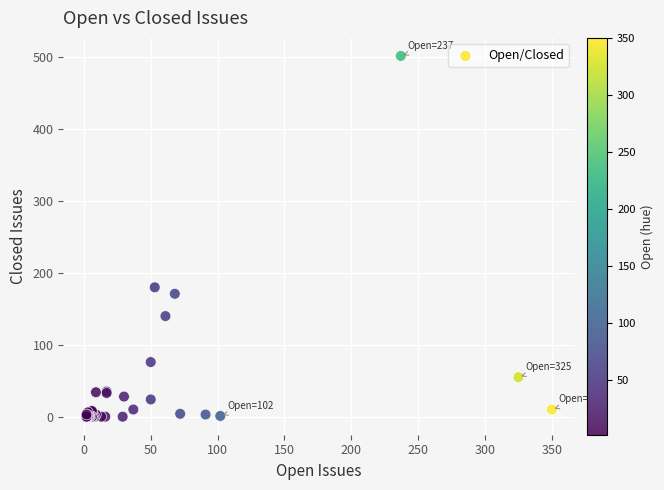

What Y value in the scatter plot is closest to 251?

180